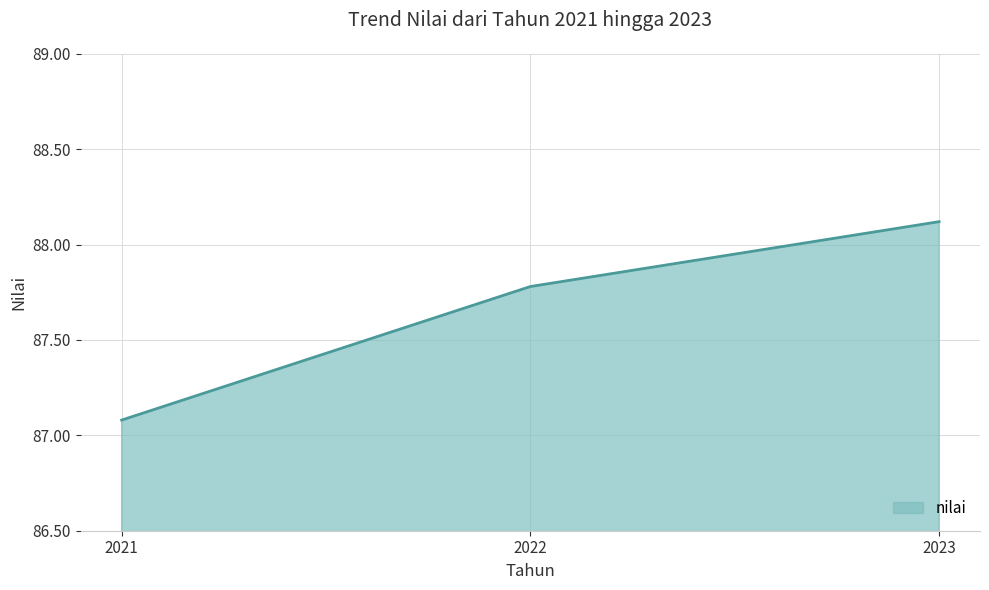

Does the chart display data point markers on the line(s)?

No